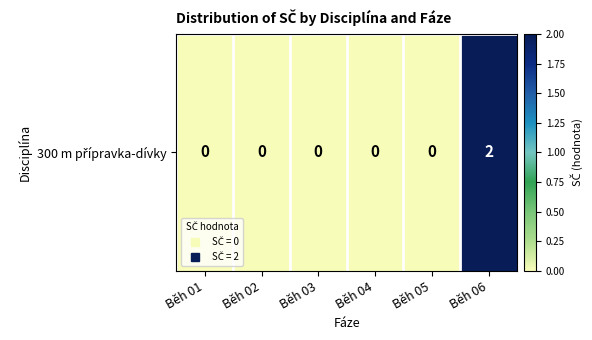

The chart shows a value of -1 at Běh 02. True or false?

False